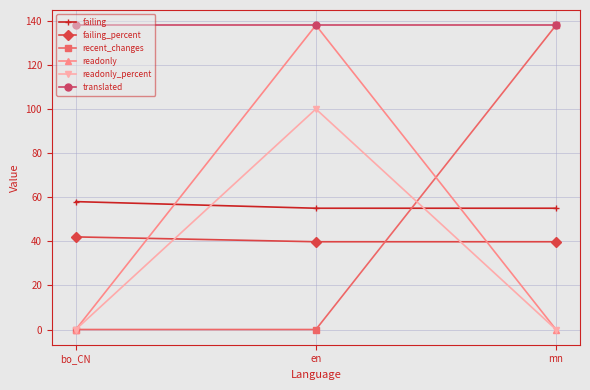

What is the difference between the highest and lowest values at bo_CN?

138.0